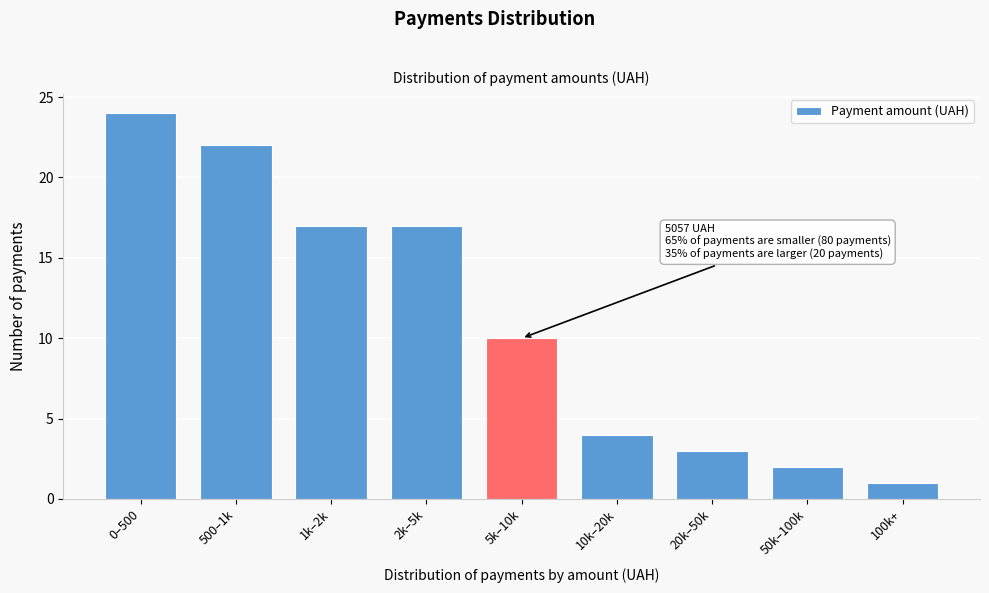

Reading left to right, what are all the values shown in this chart?

0–500=24	500–1k=22	1k–2k=17	2k–5k=17	5k–10k=10	10k–20k=4	20k–50k=3	50k–100k=2	100k+=1